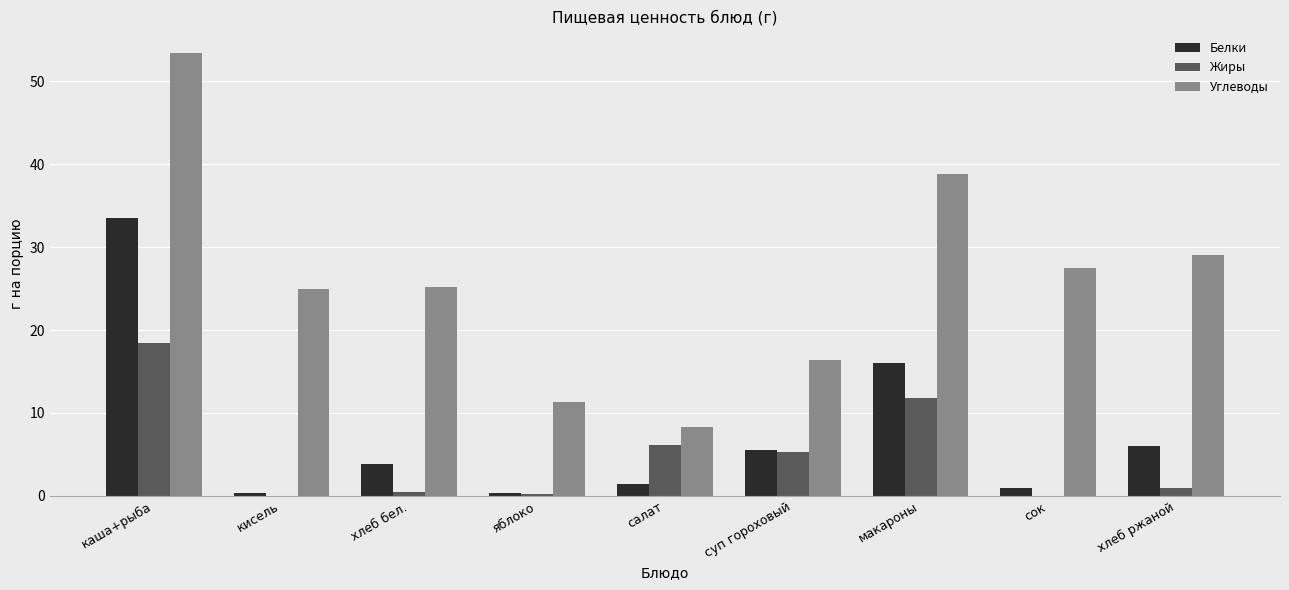

What is the spread (max minus min) of values at макароны?

27.0